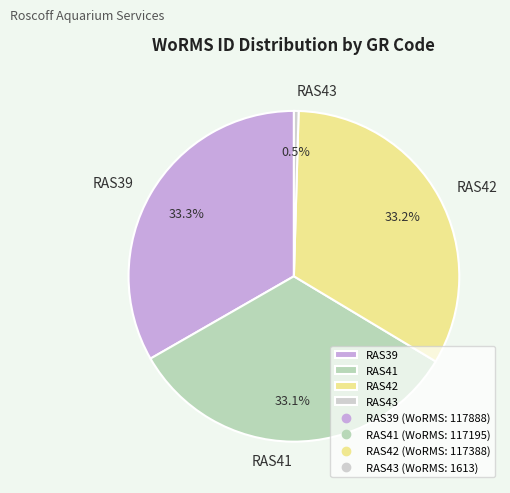

Which category has the smallest portion of the pie?

RAS43